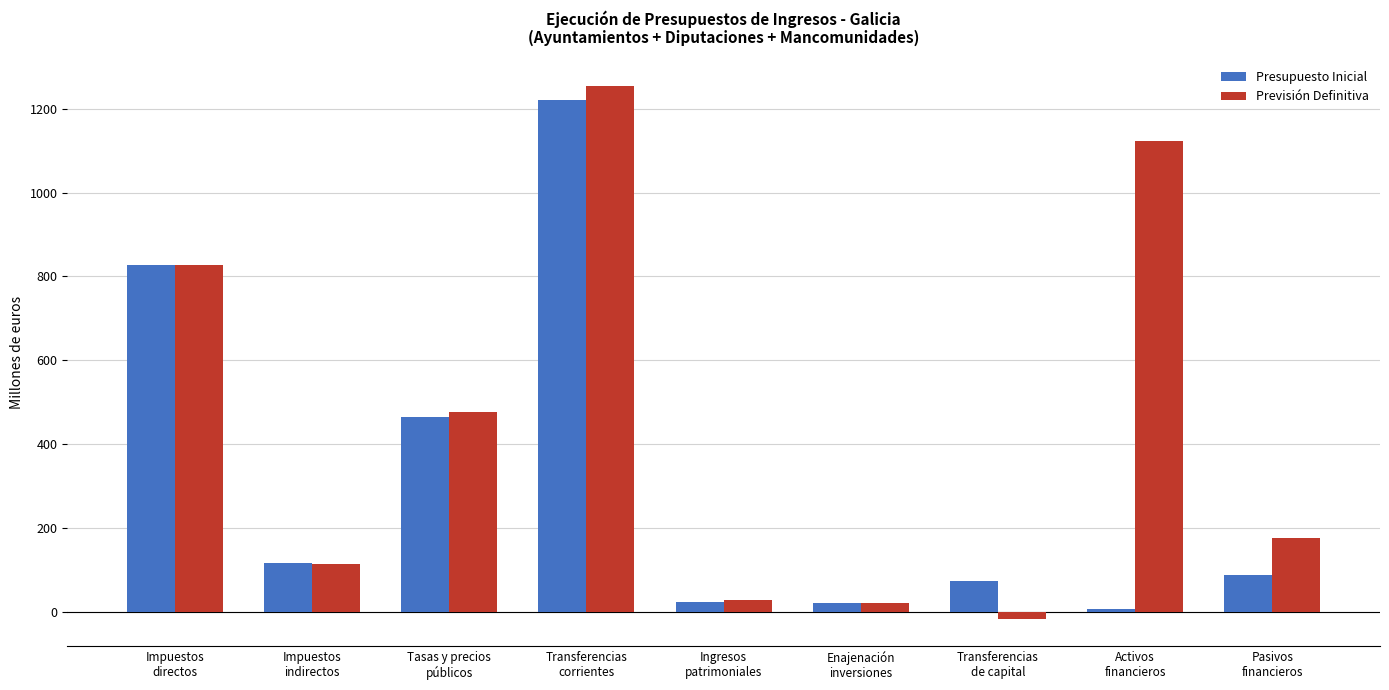

What value does the Presupuesto Inicial series have at Tasas y precios
públicos?

465.8